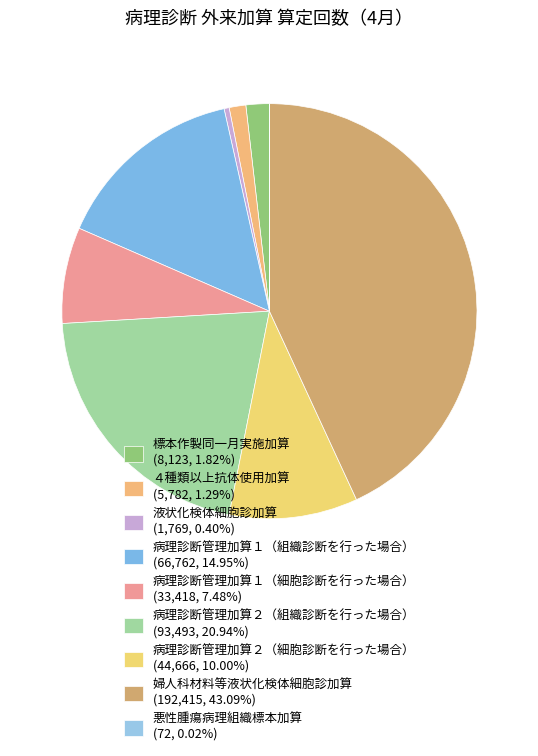

What is the change in value from 標本作製同一月実施加算 to 病理診断管理加算２（組織診断を行った場合）?

+85370